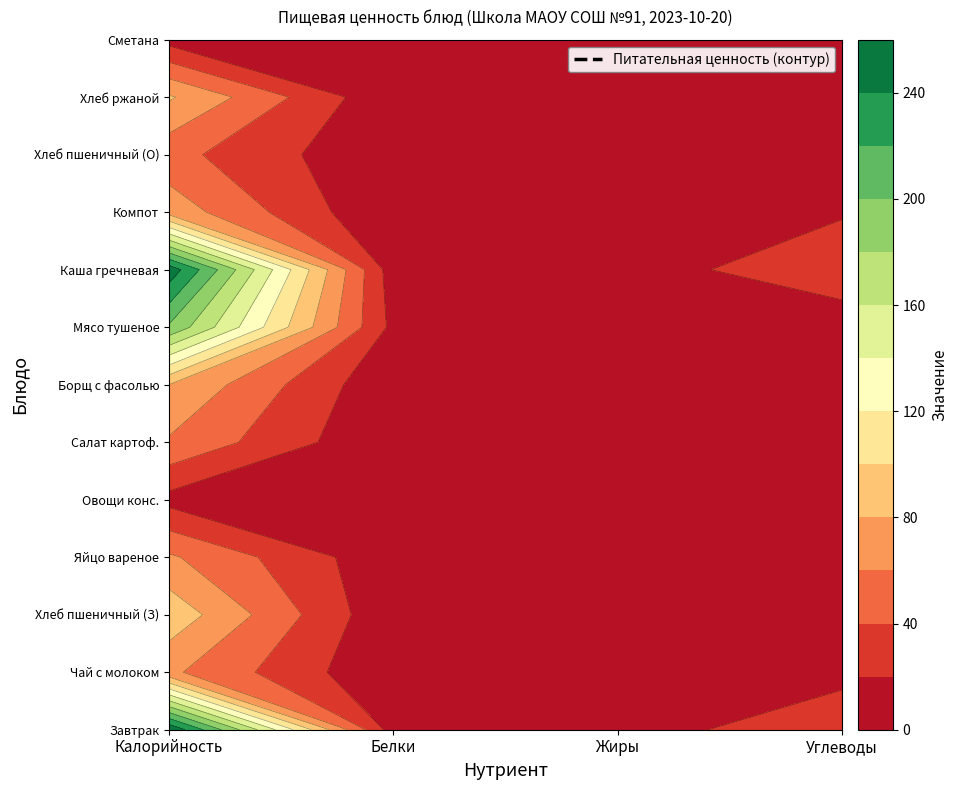

What is the average value of the Хлеб ржаной series?

25.6